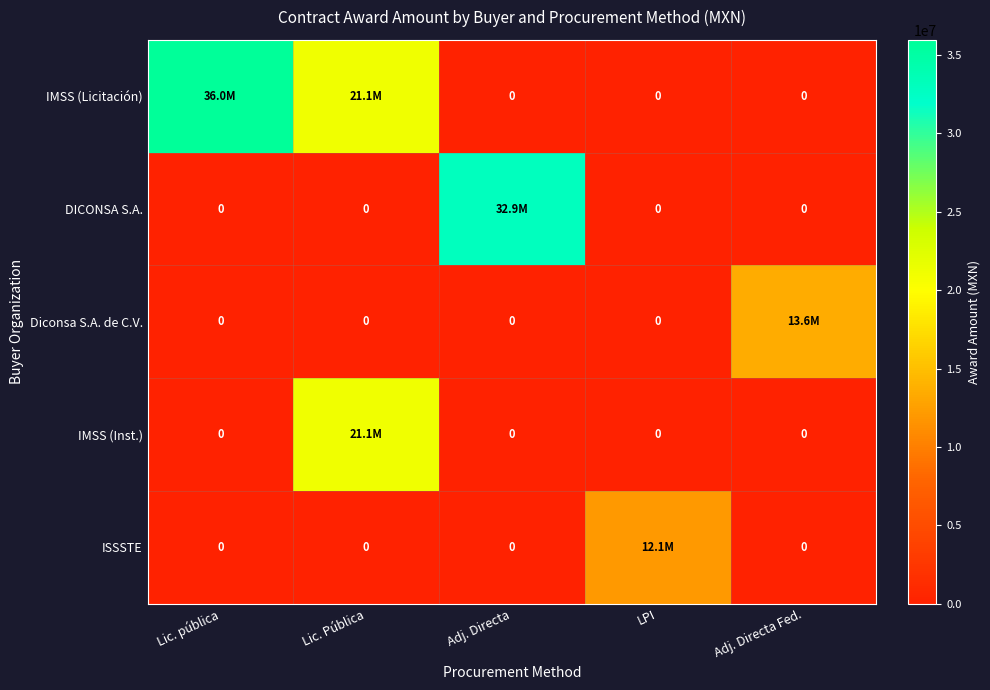

Which category has the lowest value in the IMSS (Licitación) series?

Adj. Directa